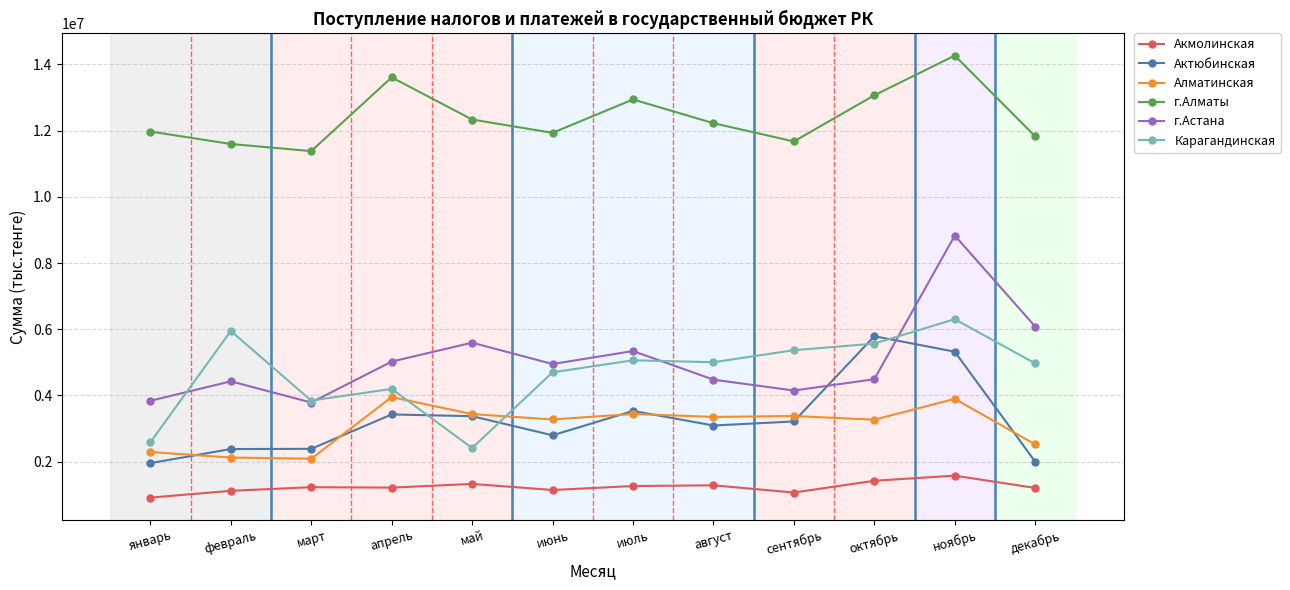

Which series has the widest spread of values?

г.Астана